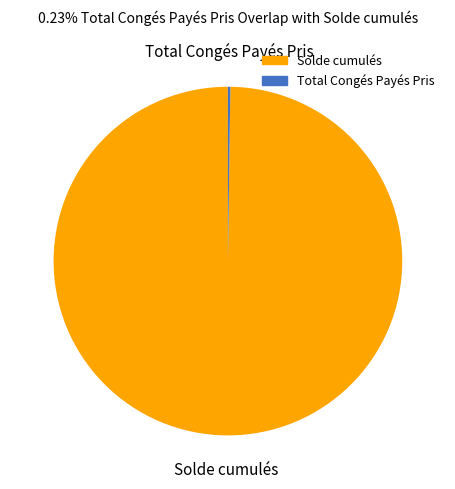

Which slice is the largest?

Solde cumulés